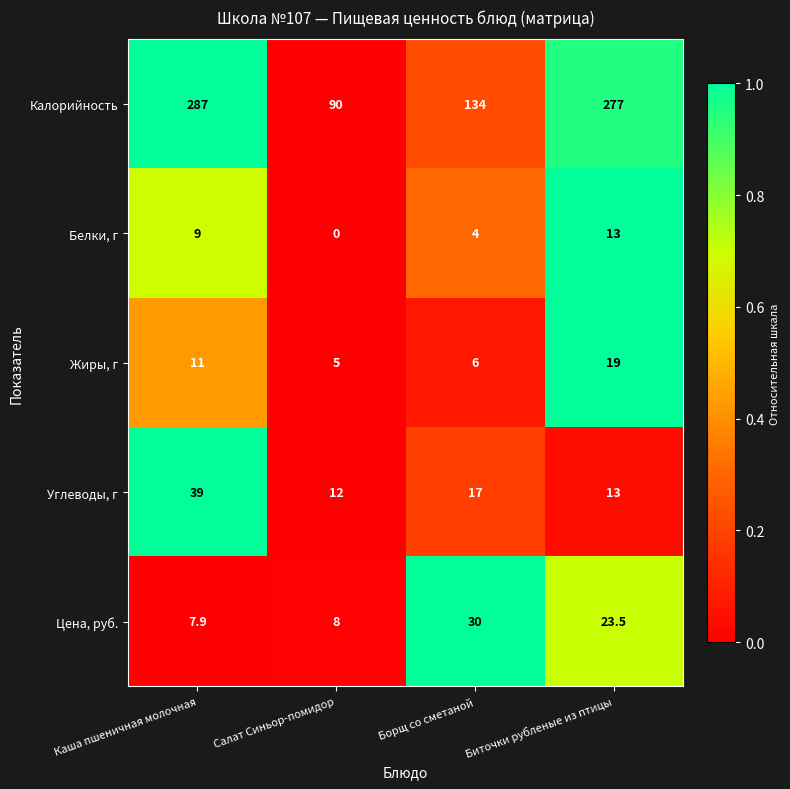

Is it true that Белки, г equals 21.5 at Биточки рубленые из птицы?

False